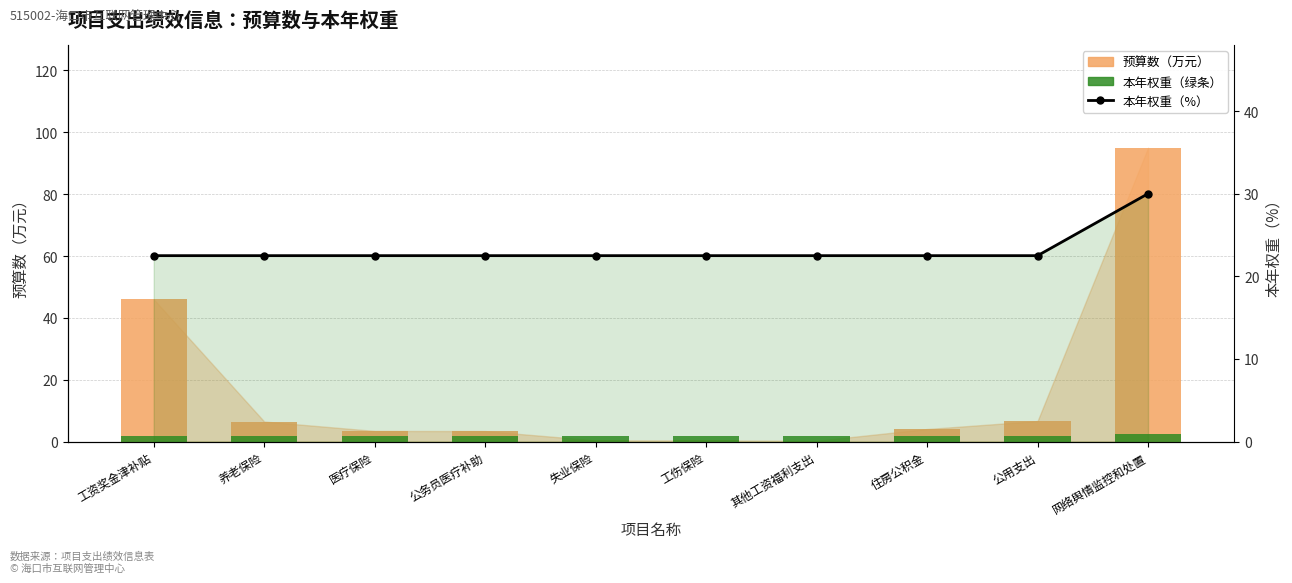

What position from the right is 医疗保险?

8